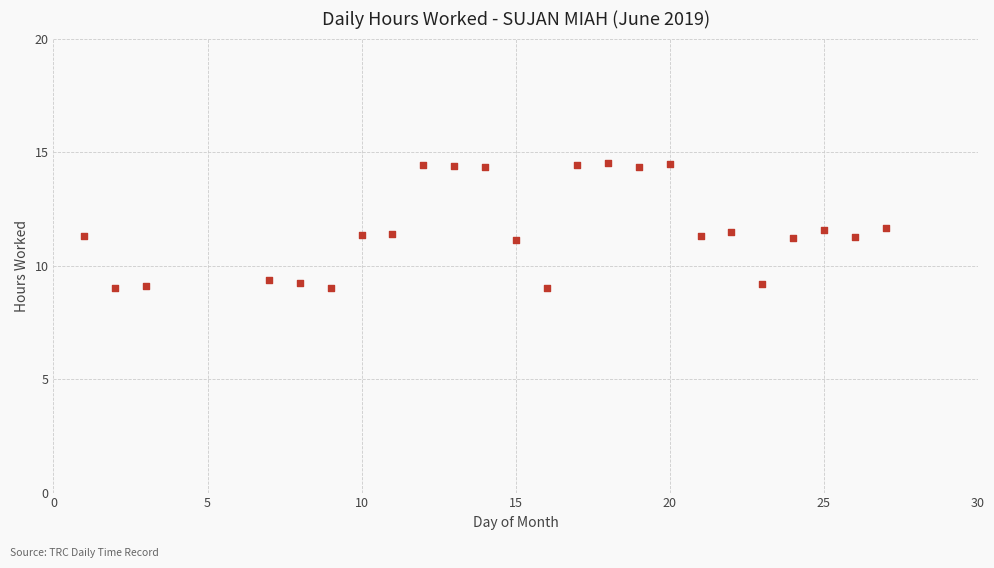

What is the range of Y values (max minus min)?

5.5